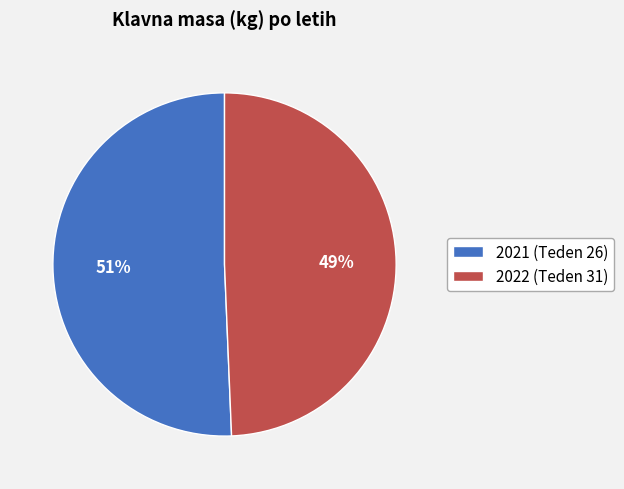

Does any single category account for the majority?

Yes